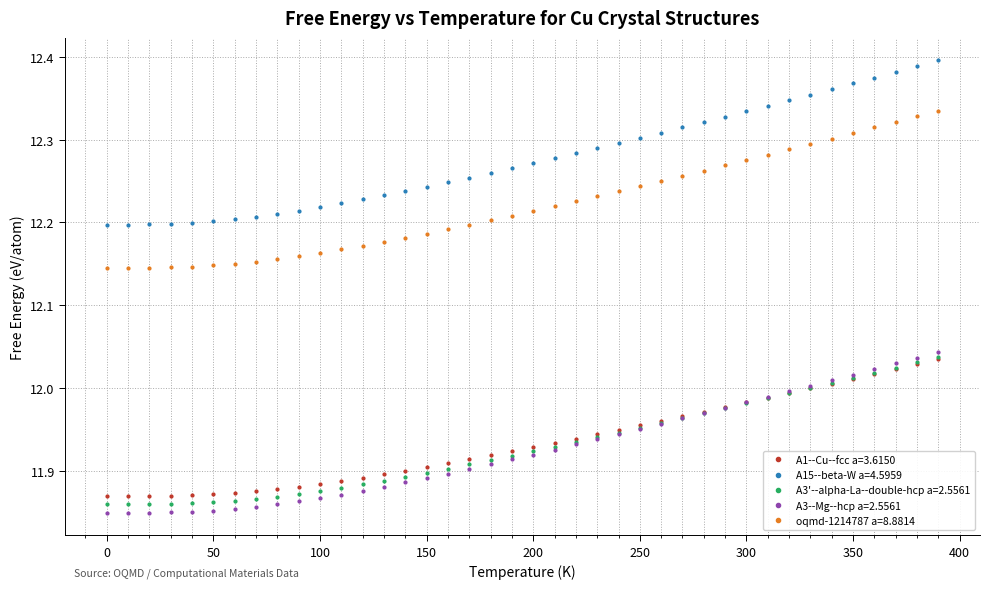

True or false: oqmd-1214787 a=8.8814 and A3--Mg--hcp a=2.5561 intersect in this chart.

False